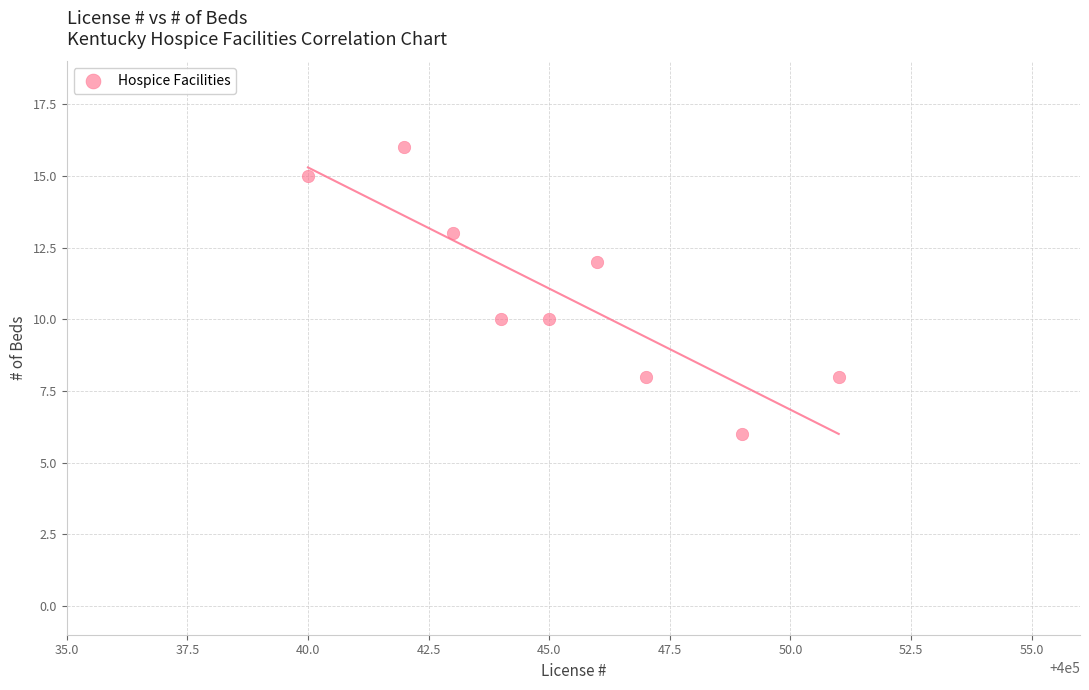

What is the average Y value?

11